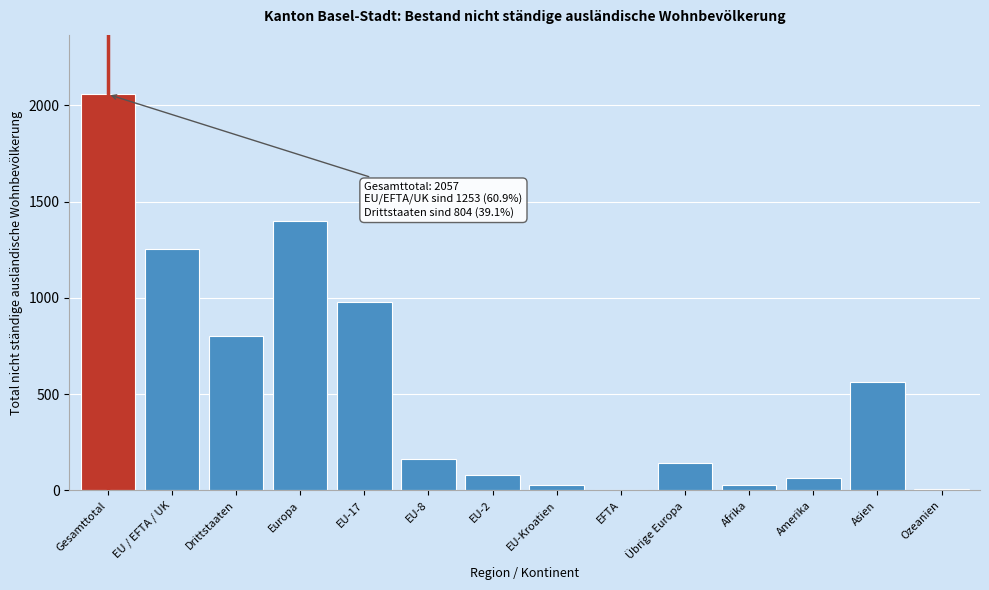

Which has a higher value, EU / EFTA / UK or EU-Kroatien?

EU / EFTA / UK